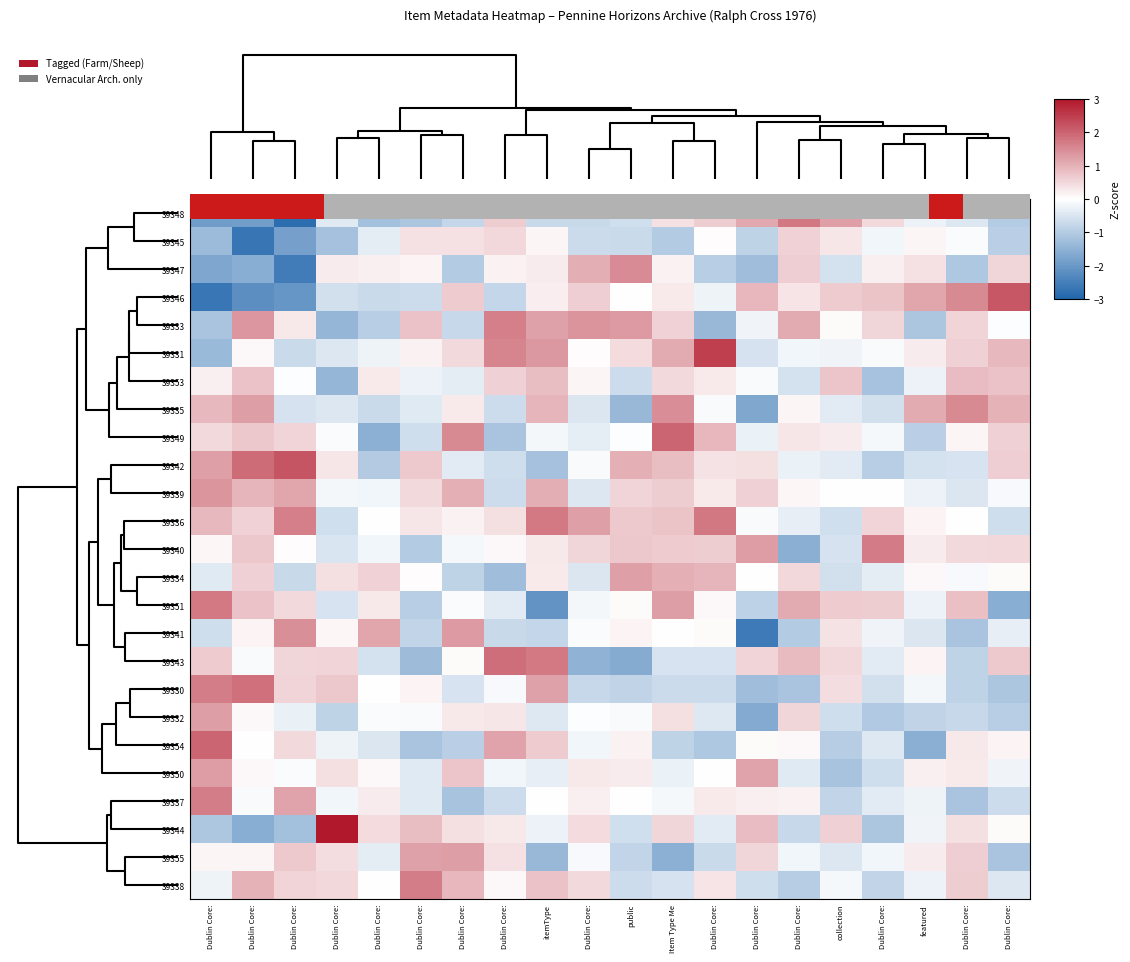

Which series has the largest range (max minus min)?

39346